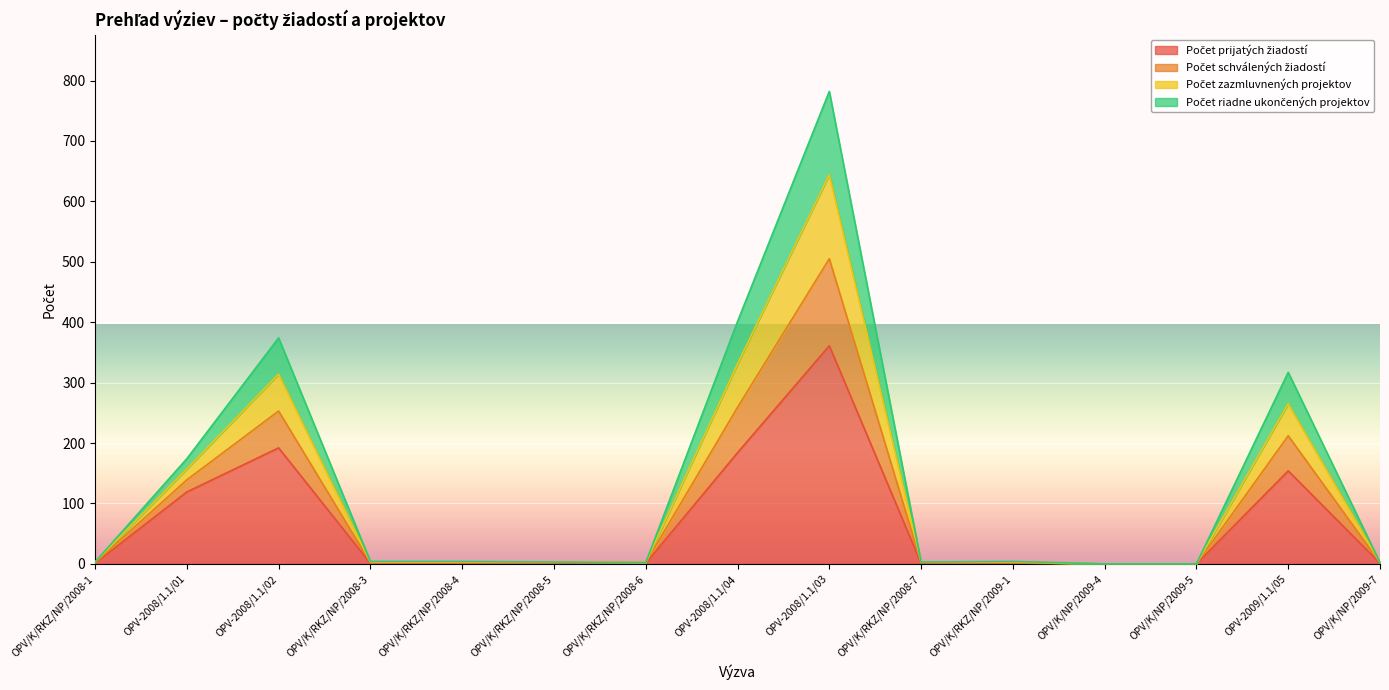

At which category is the sum across all series the highest?

OPV-2008/1.1/03